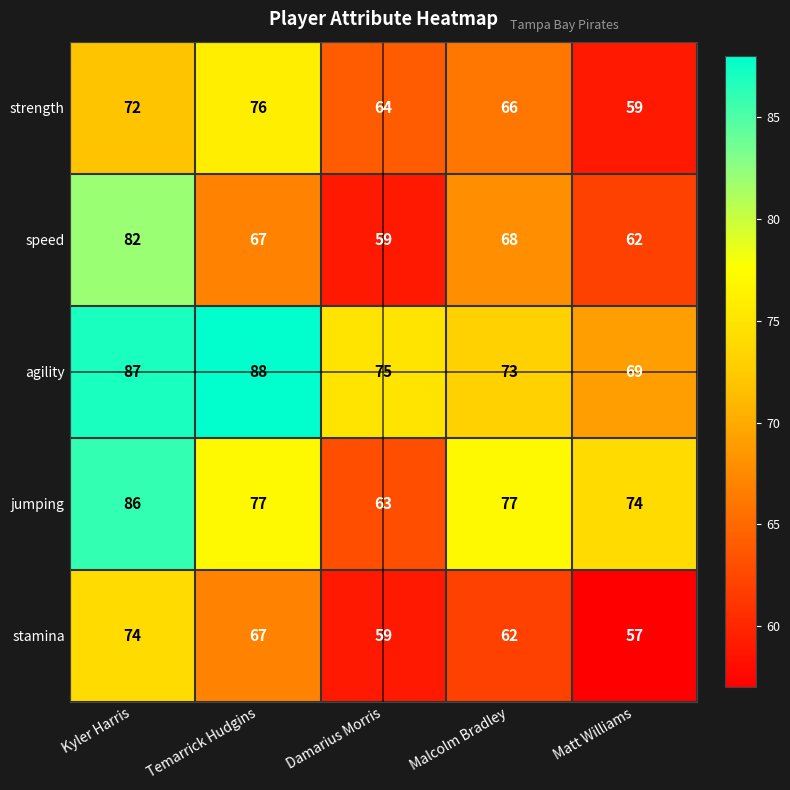

Rank the series by their maximum value, from lowest to highest.

stamina, strength, speed, jumping, agility